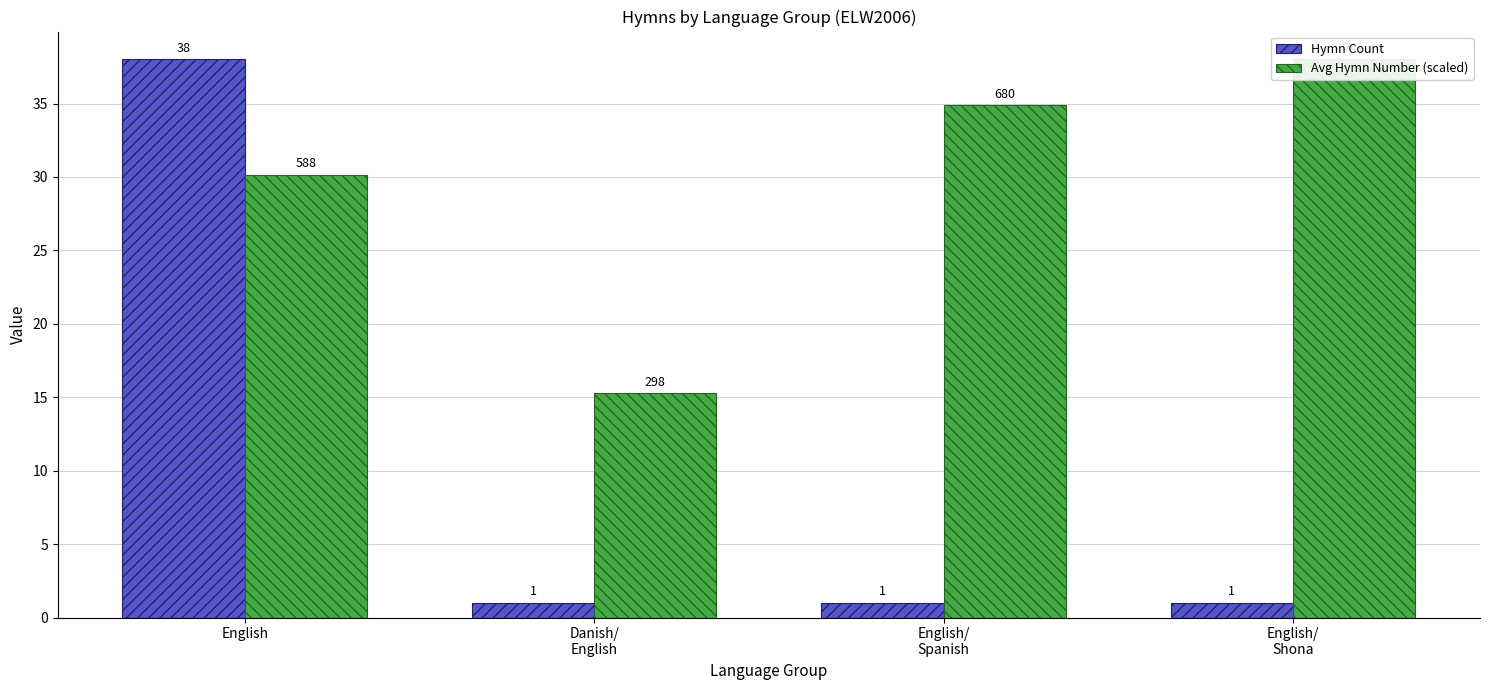

What is the difference between the maximum and minimum values in the Hymn Count series?

37.0